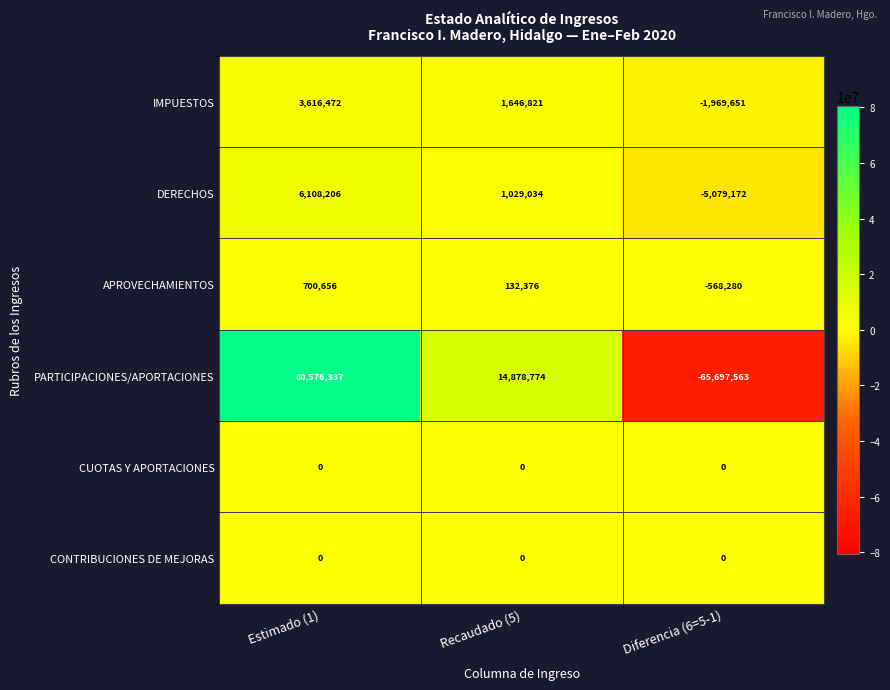

Reading left to right, list all the values displayed in this chart.

IMPUESTOS: Estimado (1)=3616472	Recaudado (5)=1646821	Diferencia (6=5-1)=-1969651
DERECHOS: Estimado (1)=6108206	Recaudado (5)=1029034	Diferencia (6=5-1)=-5079172
APROVECHAMIENTOS: Estimado (1)=700656	Recaudado (5)=132376	Diferencia (6=5-1)=-568280
PARTICIPACIONES/APORTACIONES: Estimado (1)=80576337	Recaudado (5)=14878774	Diferencia (6=5-1)=-65697563
CUOTAS Y APORTACIONES: Estimado (1)=0	Recaudado (5)=0	Diferencia (6=5-1)=0
CONTRIBUCIONES DE MEJORAS: Estimado (1)=0	Recaudado (5)=0	Diferencia (6=5-1)=0